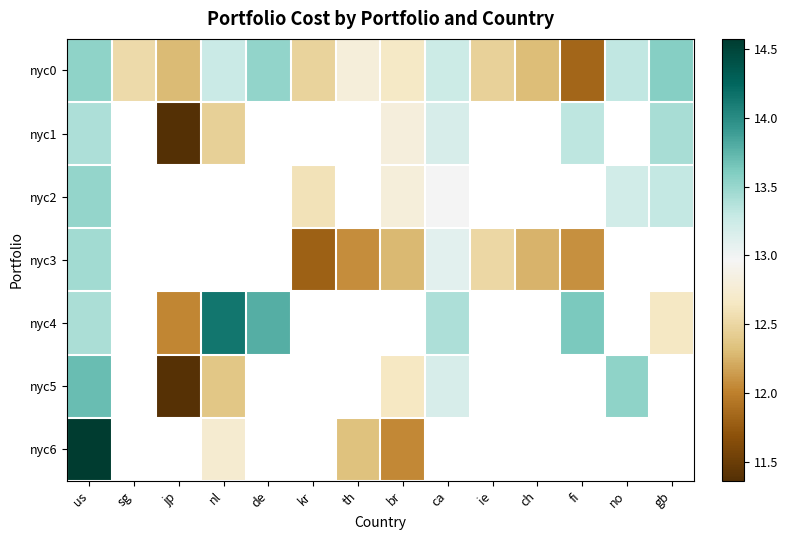

Where is nyc5 nearest to the value 12?

nl